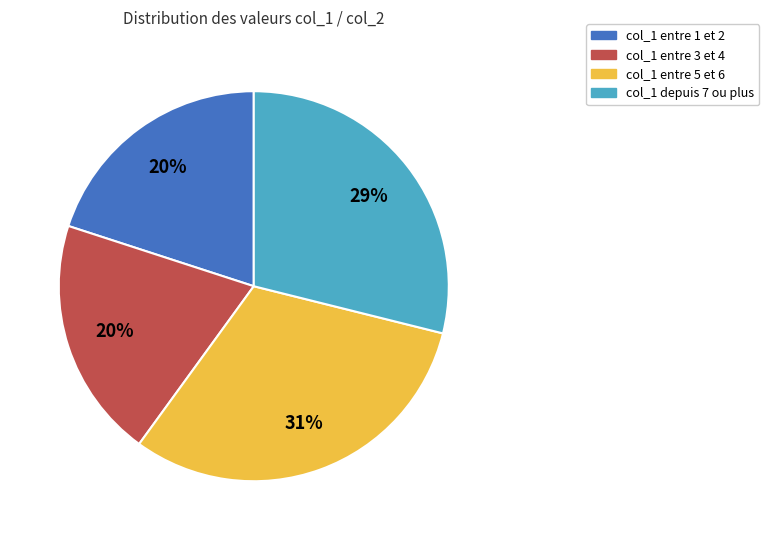

To the nearest percent, what is the average slice percentage?

25%